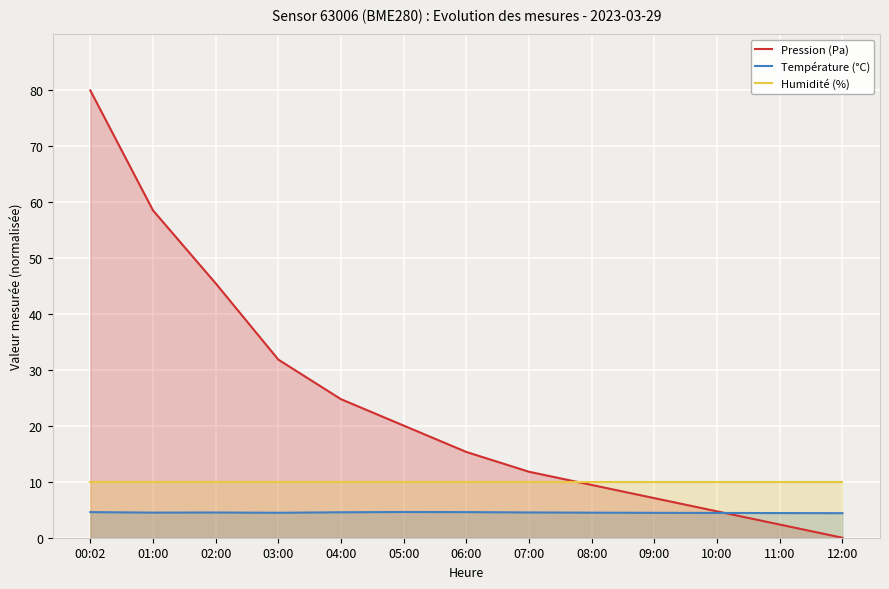

The value of Température (°C) at 01:00 is 4.5. True or false?

True